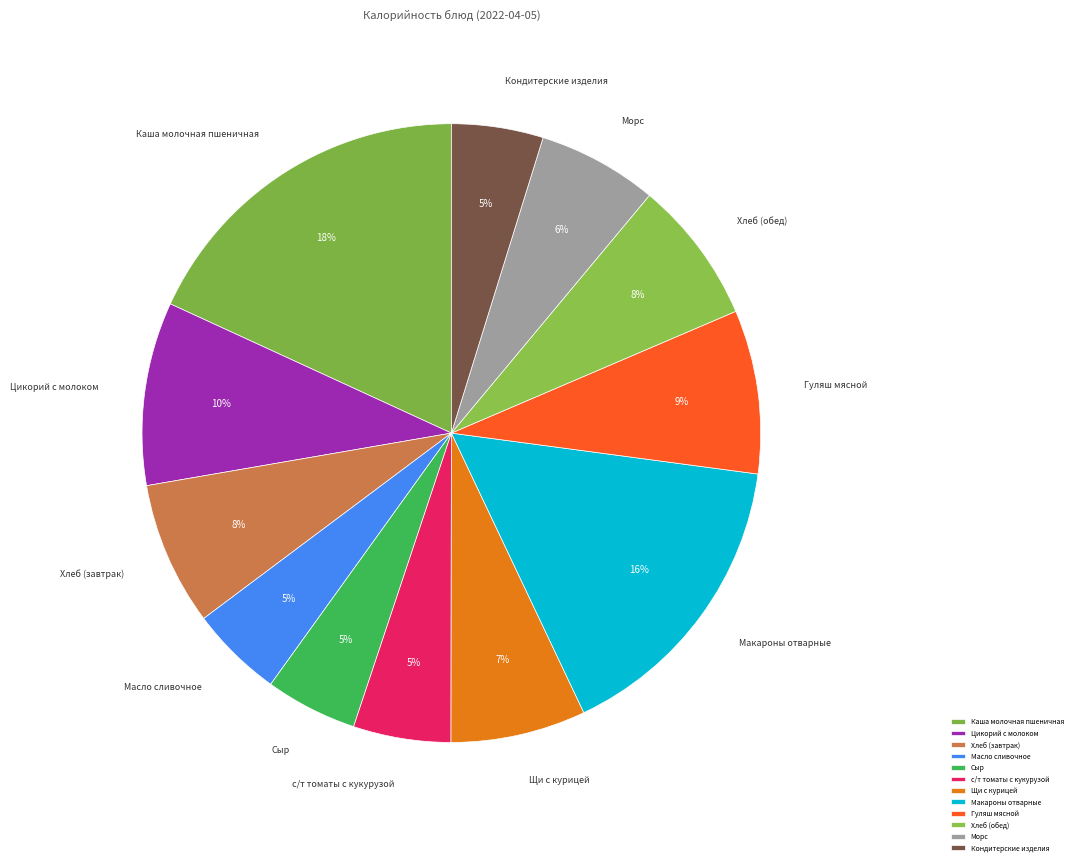

What is the largest slice in the pie chart?

Каша молочная пшеничная